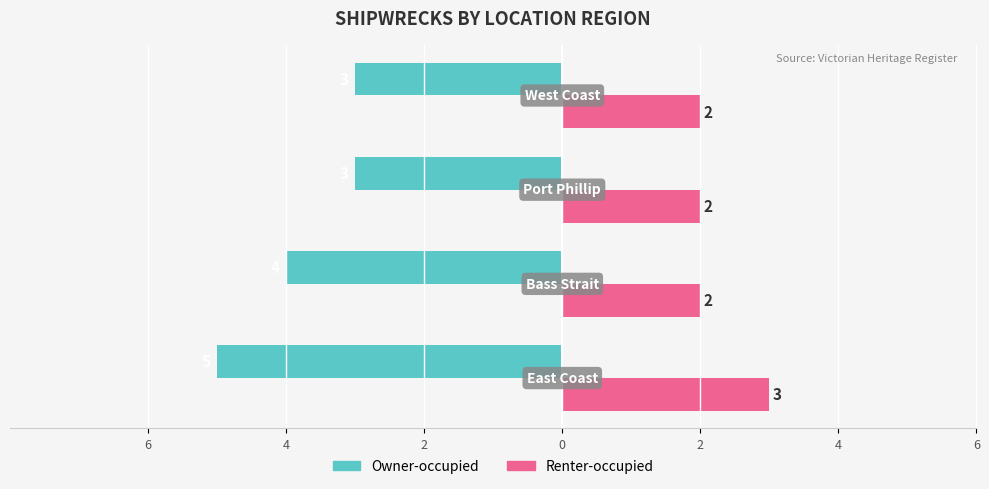

What are all the series names shown in the legend?

Owner-occupied, Renter-occupied